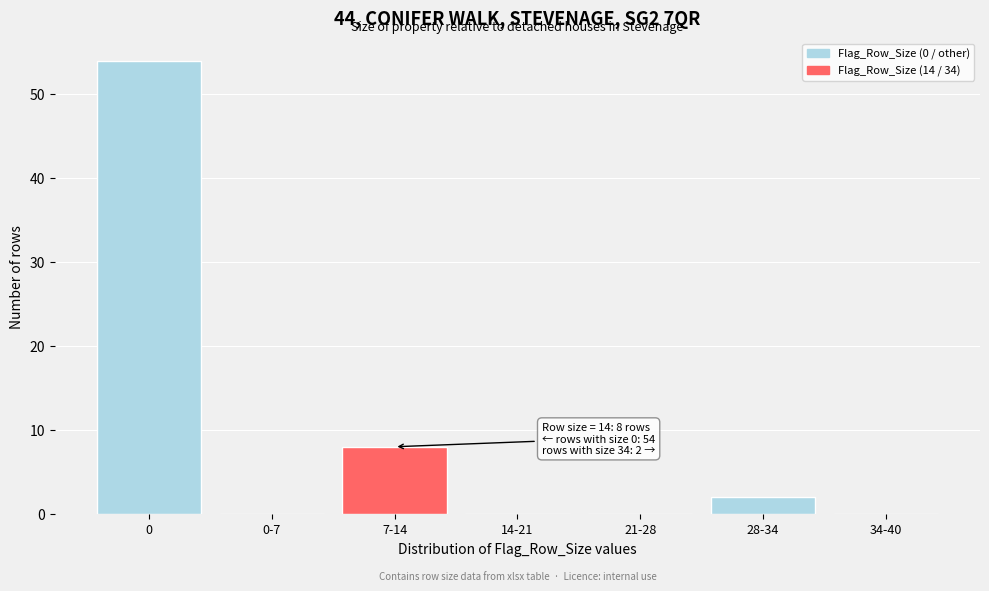

Reading left to right, list all the values displayed in this chart.

0=54	0-7=0	7-14=8	14-21=0	21-28=0	28-34=2	34-40=0